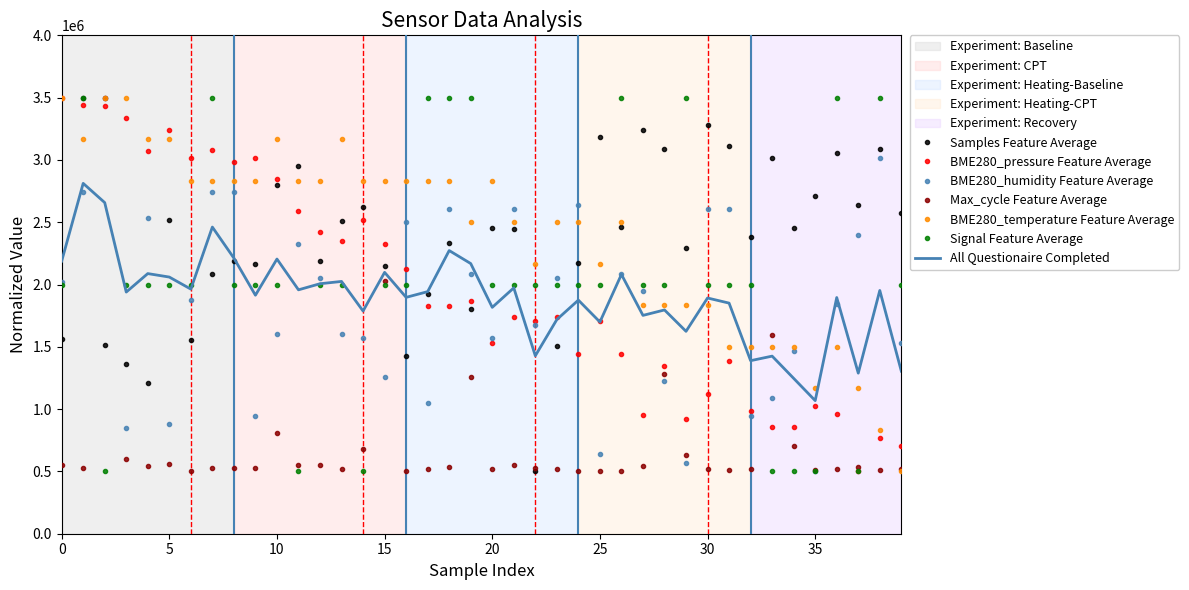

What is the highest value of the All Questionaire Completed series?

2811844.8